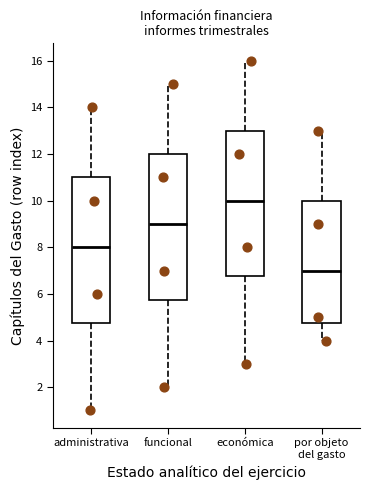

Where does the median line of the box for administrativa sit on the y-axis? The values are not printed on the chart, so give them approximately, as read against the axis.

8.0